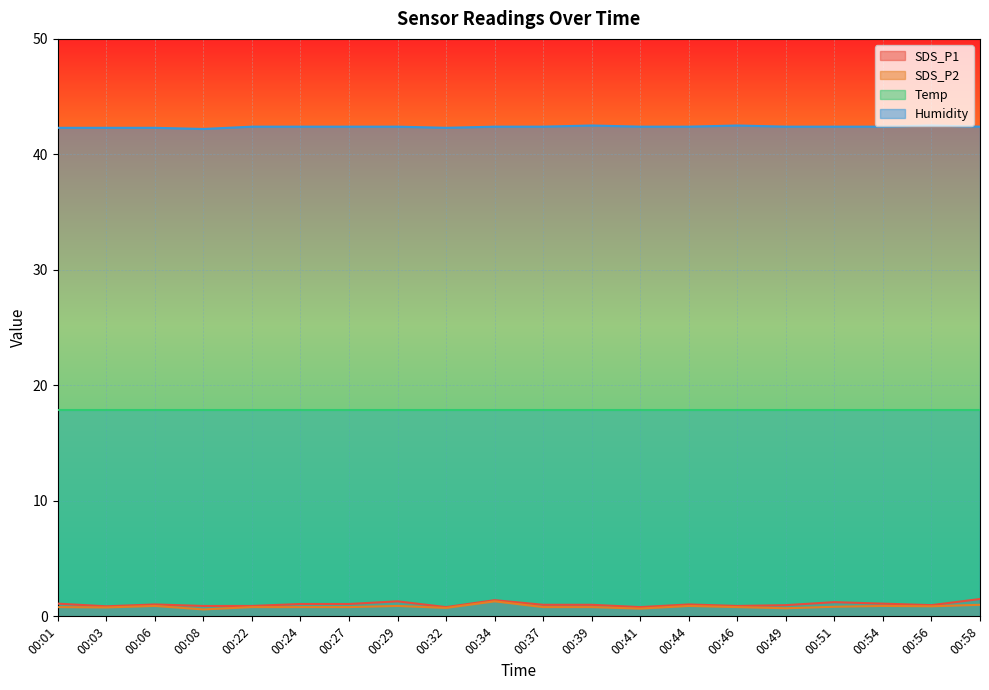

True or false: Humidity and SDS_P2 intersect in this chart.

False